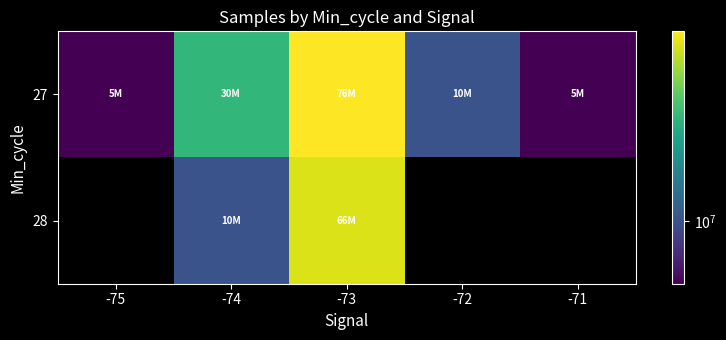

What is the sum of the 27 values at -73 and -74?

107746408.0